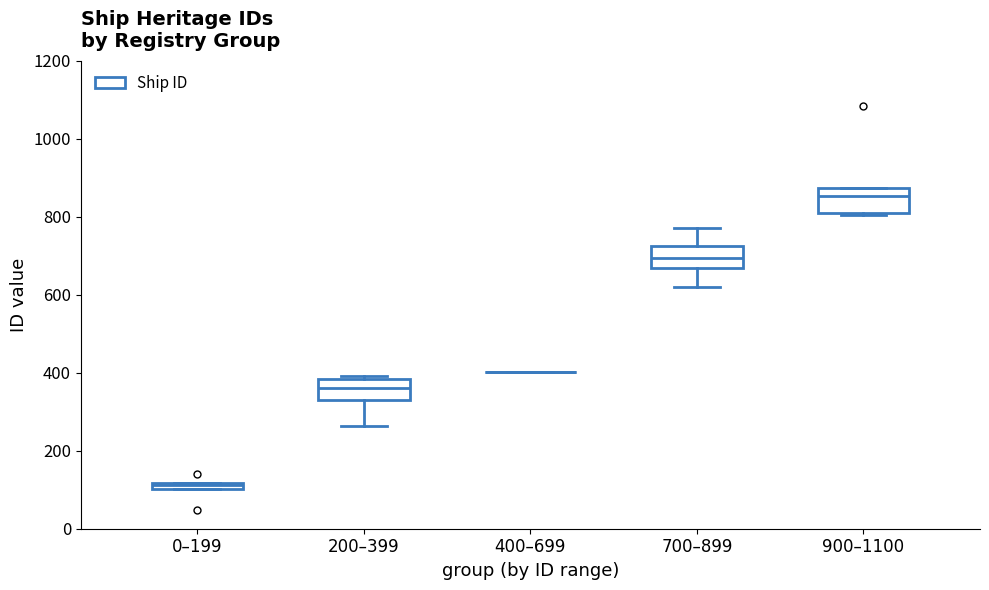

Where is the lower edge of the box for 0–199 on the y-axis? The values are not printed on the chart, so give them approximately, as read against the axis.

100